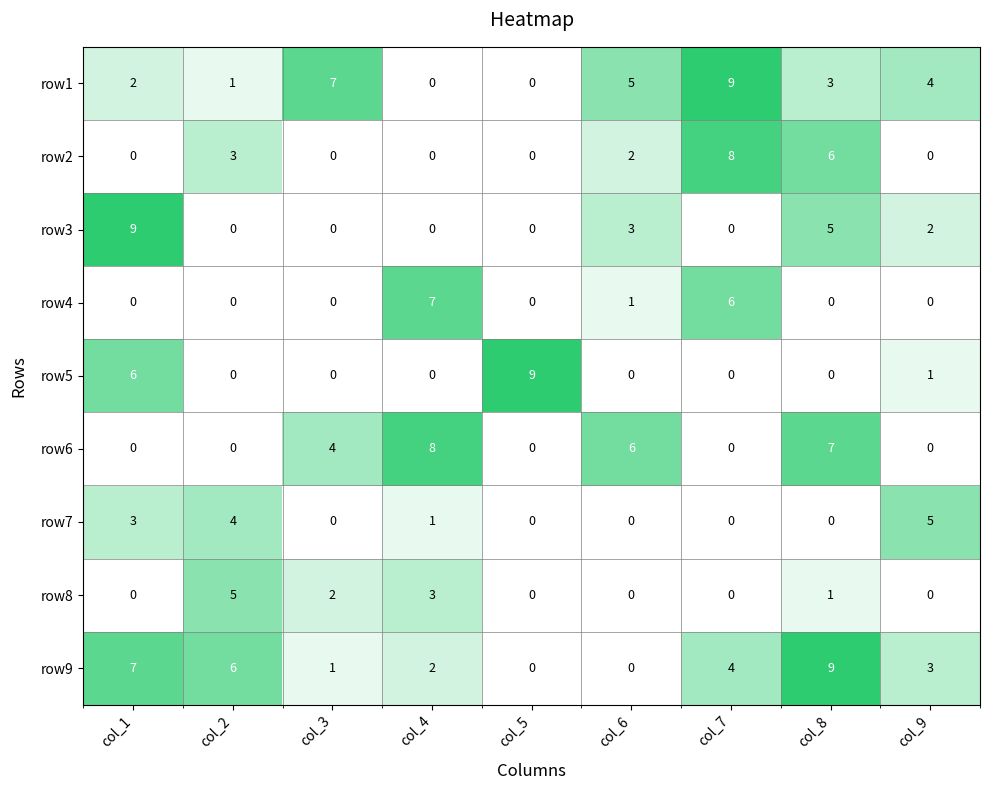

The value of row6 at col_2 is 0. True or false?

True